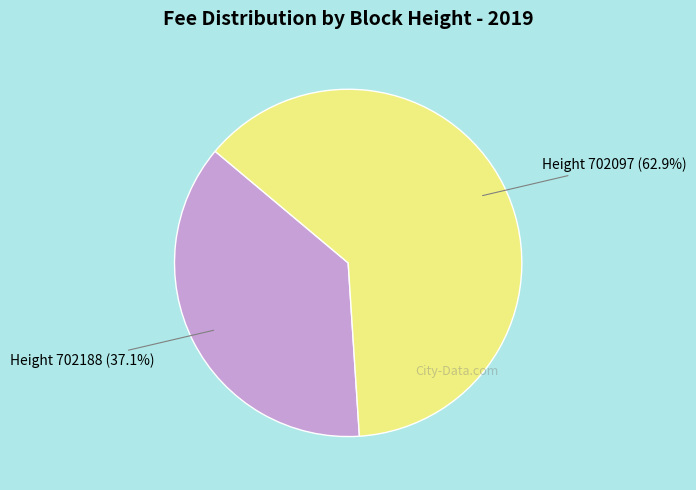

Does any single category account for the majority?

Yes